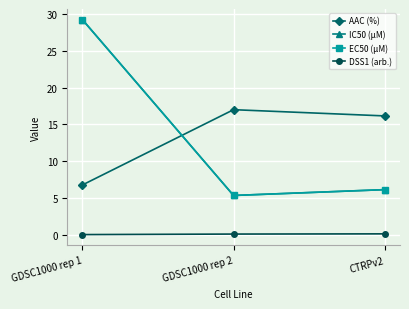

Is this an area chart (filled region under the line)?

No